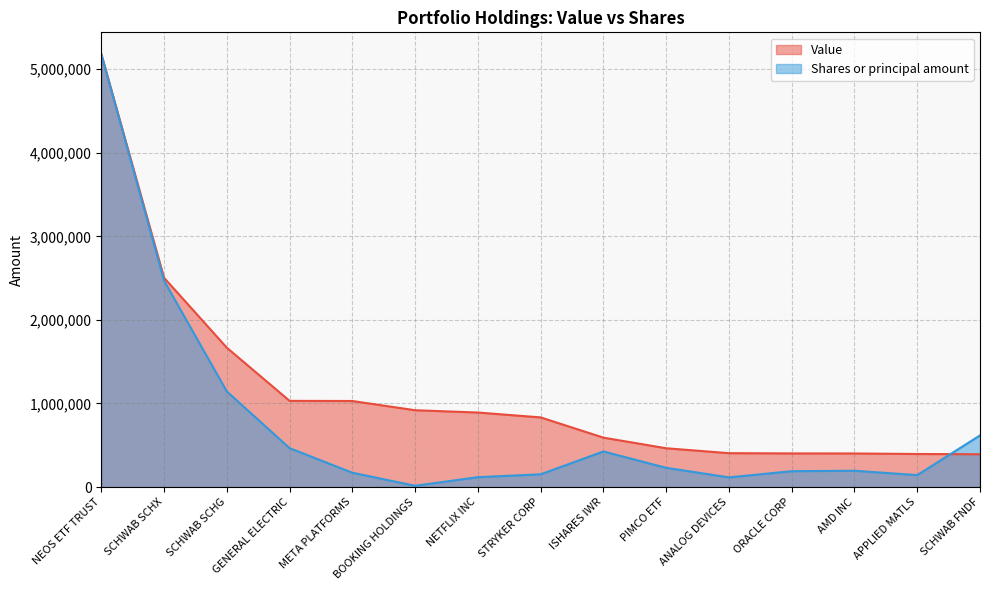

The value of Value at APPLIED MATLS is 395275.0. True or false?

True